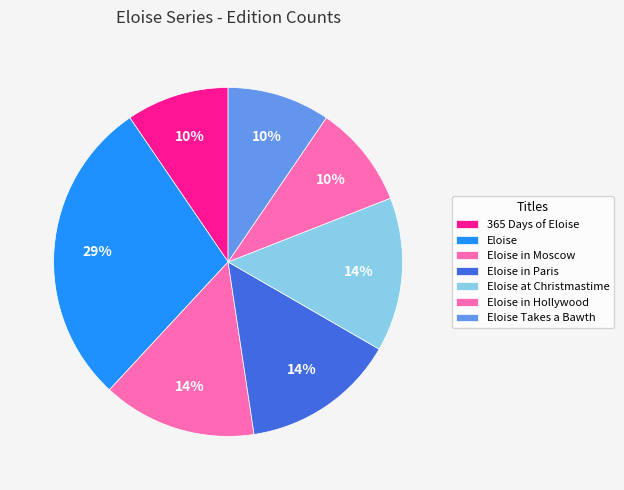

Approximately how many times larger is the value at Eloise in Moscow compared to Eloise?

0.5